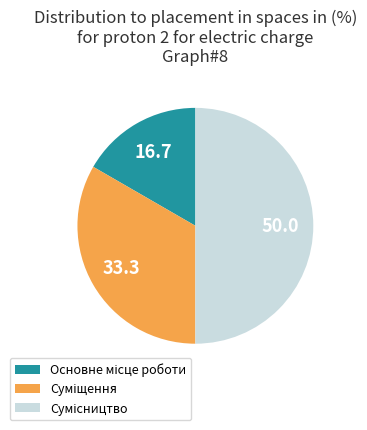

Combined, do Основне місце роботи and Сумісництво account for over 50%?

Yes